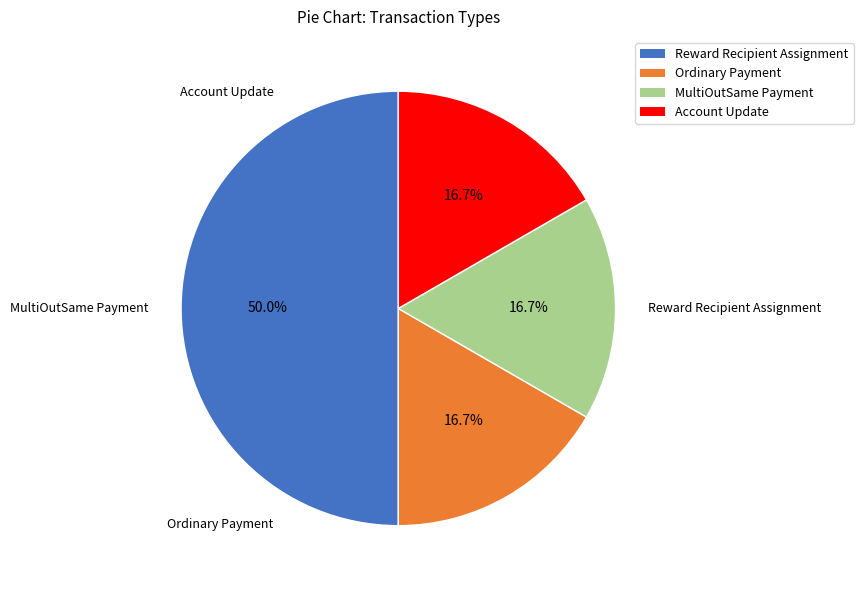

To the nearest percent, what is the average slice percentage?

25%